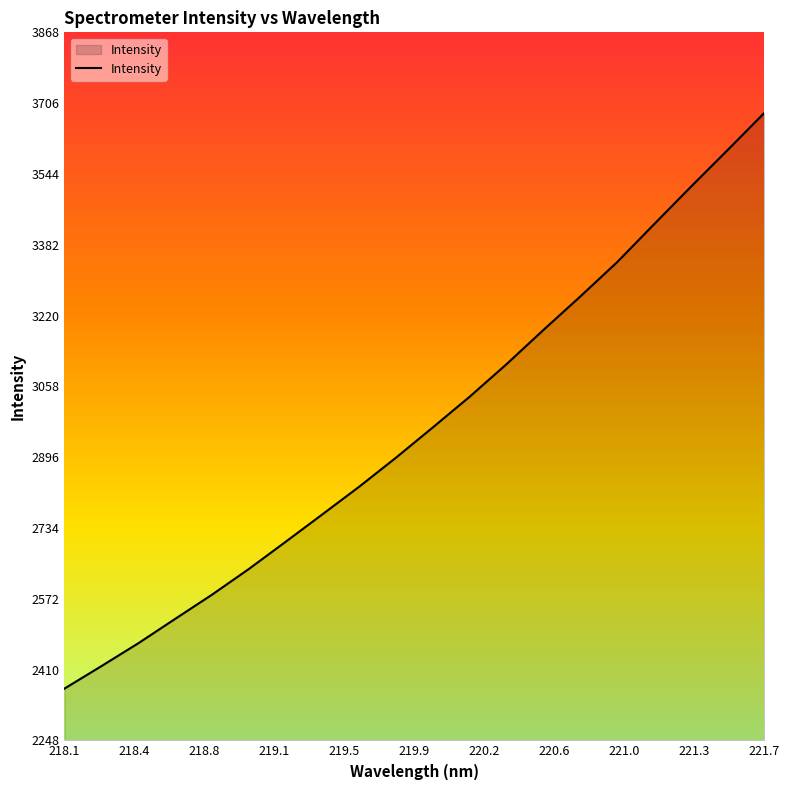

What is the difference between the maximum and minimum values?

1317.4